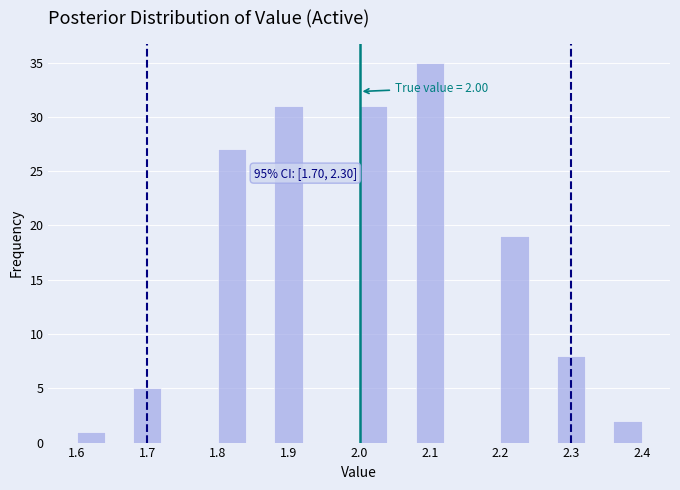

Over which range of the x-axis is the bar tallest?

2.08 to 2.12